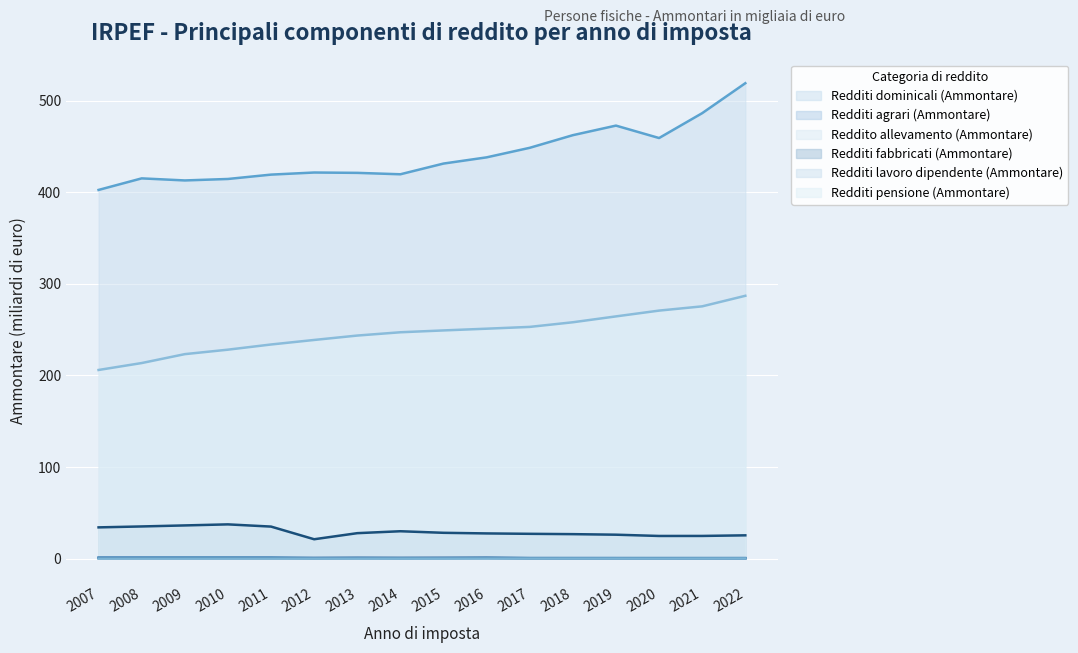

What is the maximum value shown in the chart?

519.2